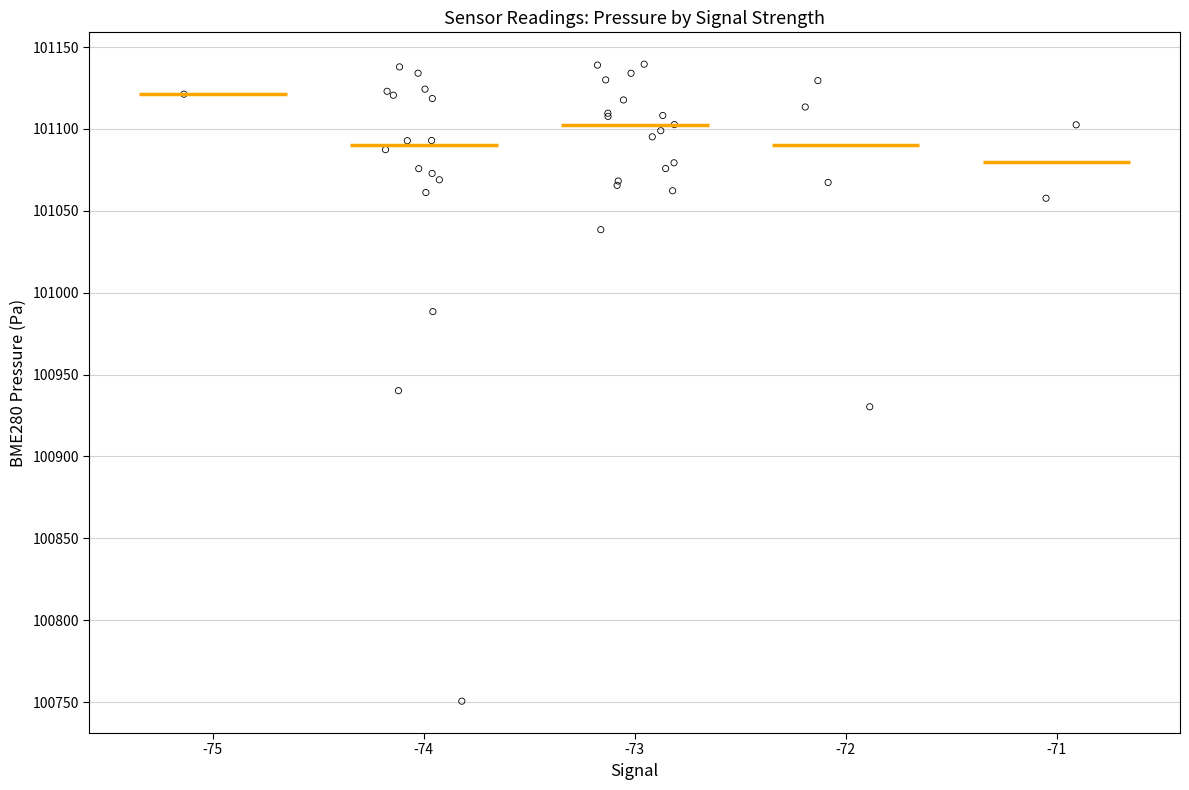

What Y value in the scatter plot is closest to 100945?

100940.2